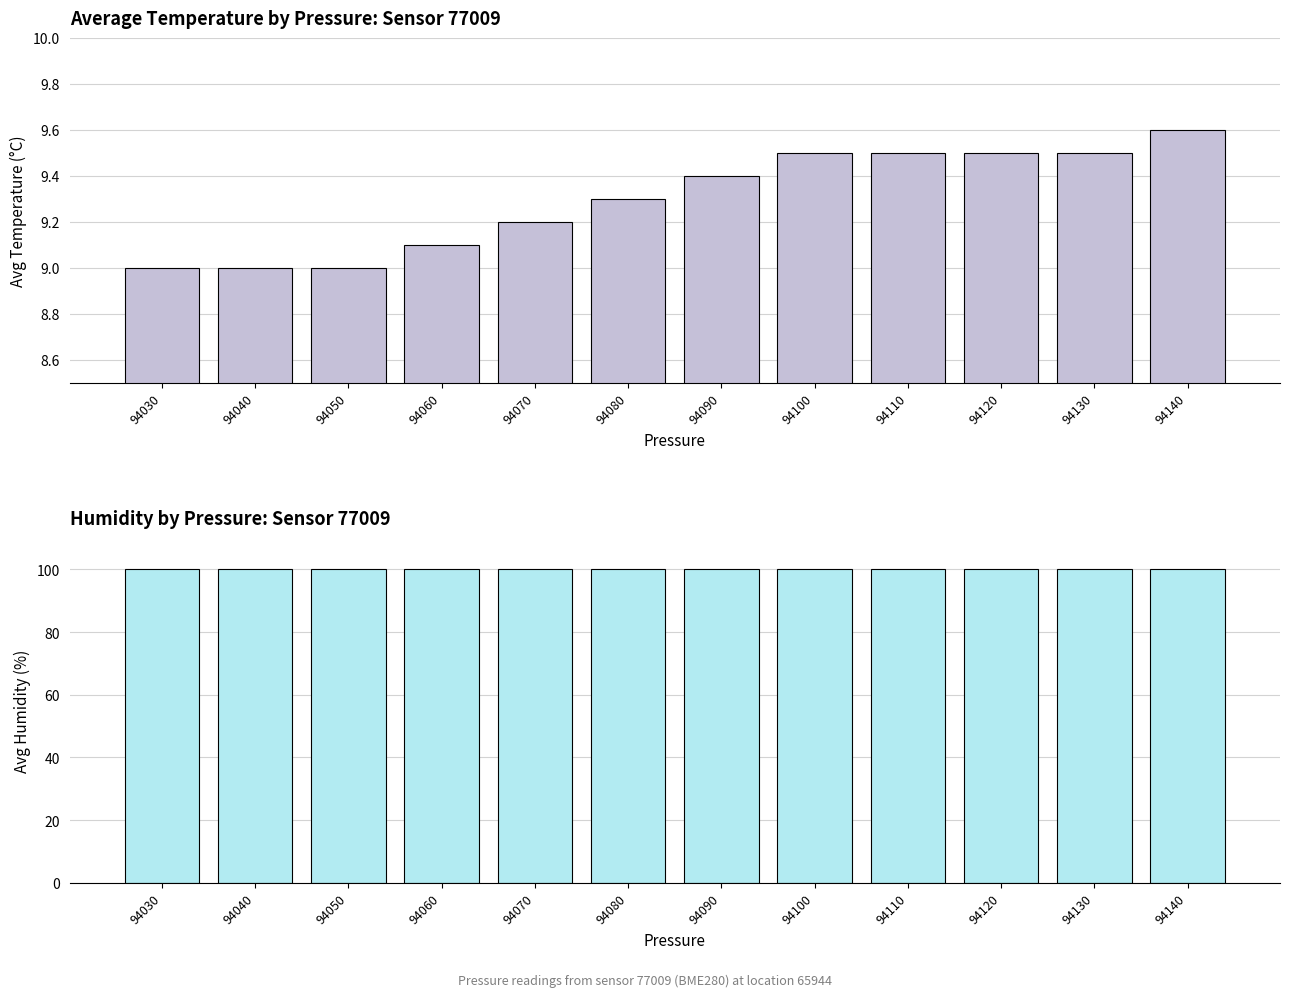

Reading left to right, extract all data points from this chart.

avg_temperature: 94030=9.0	94040=9.0	94050=9.0	94060=9.1	94070=9.2	94080=9.3	94090=9.4	94100=9.5	94110=9.5	94120=9.5	94130=9.5	94140=9.6
avg_humidity: 94030=100.0	94040=100.0	94050=100.0	94060=100.0	94070=100.0	94080=100.0	94090=100.0	94100=100.0	94110=100.0	94120=100.0	94130=100.0	94140=100.0